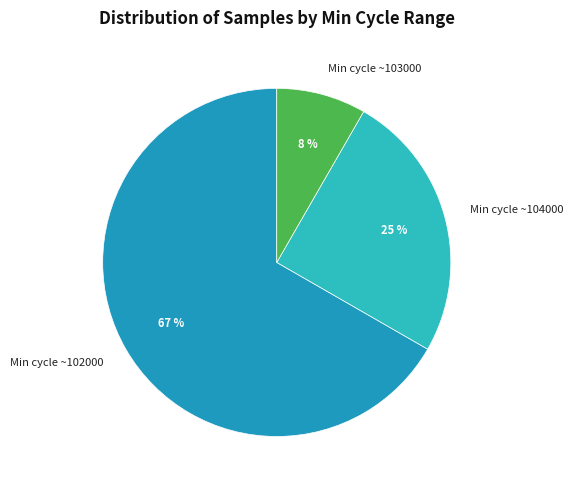

Rank the categories by value from lowest to highest.

Min cycle ~103000, Min cycle ~104000, Min cycle ~102000